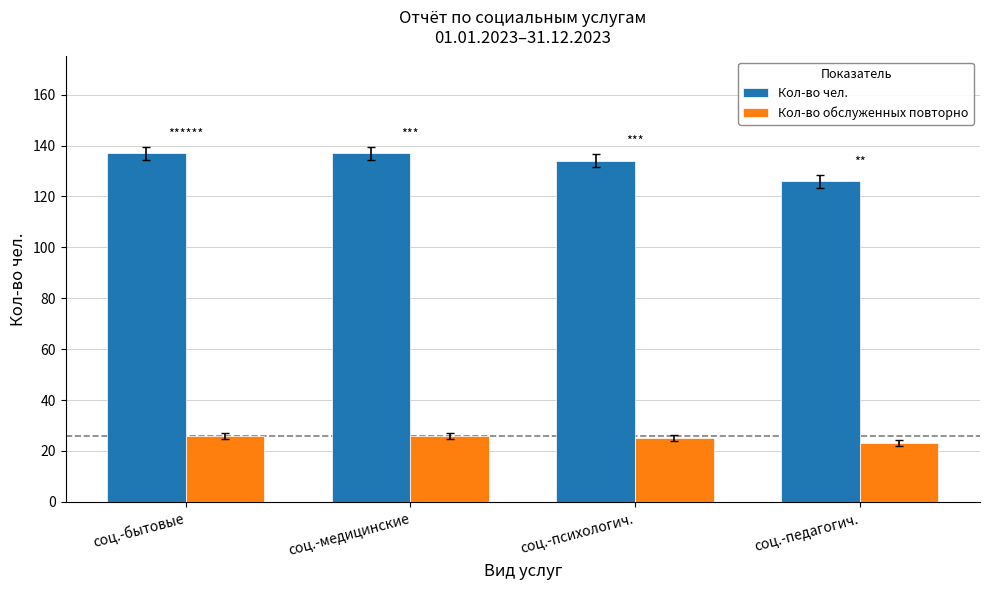

List the series in order of their peak value, highest first.

Кол-во чел., Кол-во обслуженных повторно